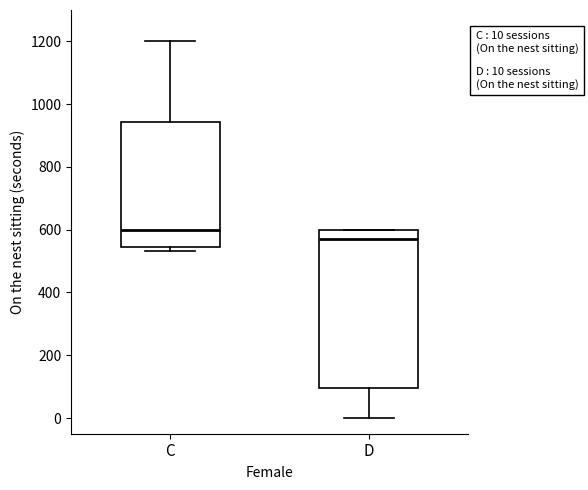

Which box's median line is the highest?

C